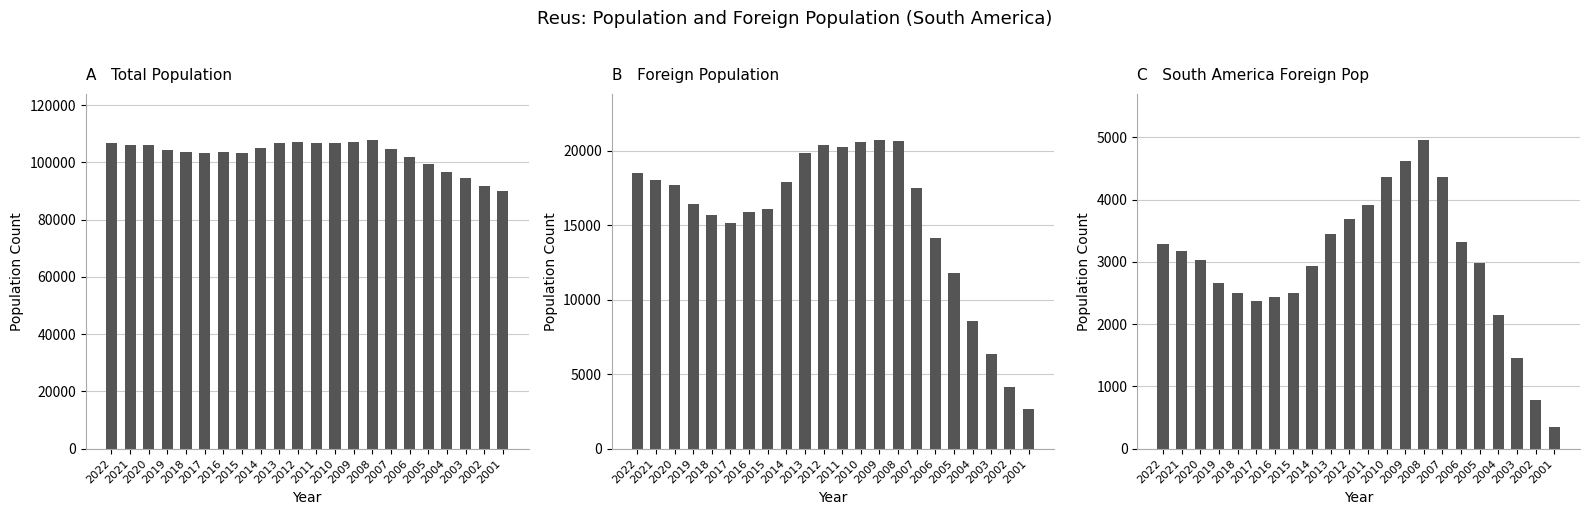

At which category is the sum across all series the highest?

2008